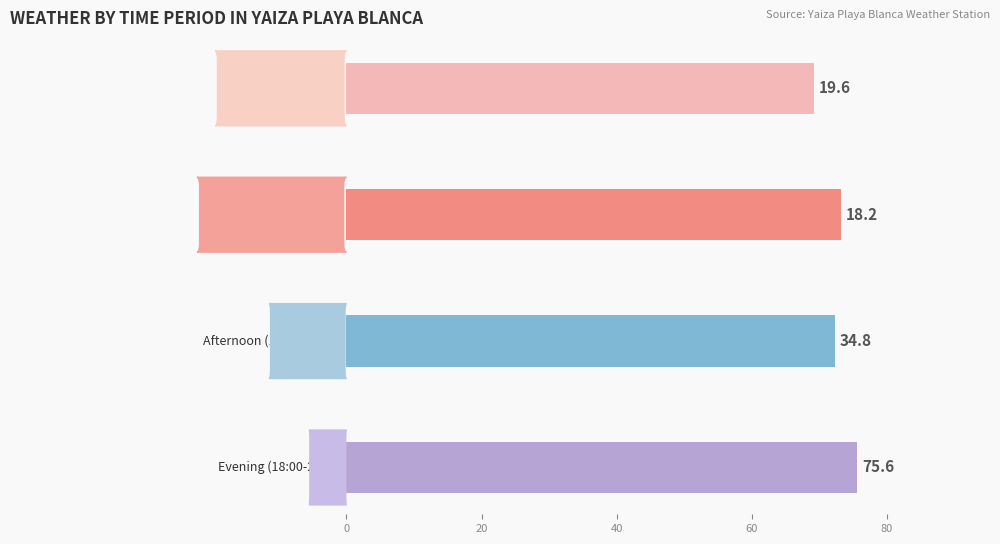

What is the difference between the maximum and minimum values in the Température (ºC) series?

2.7